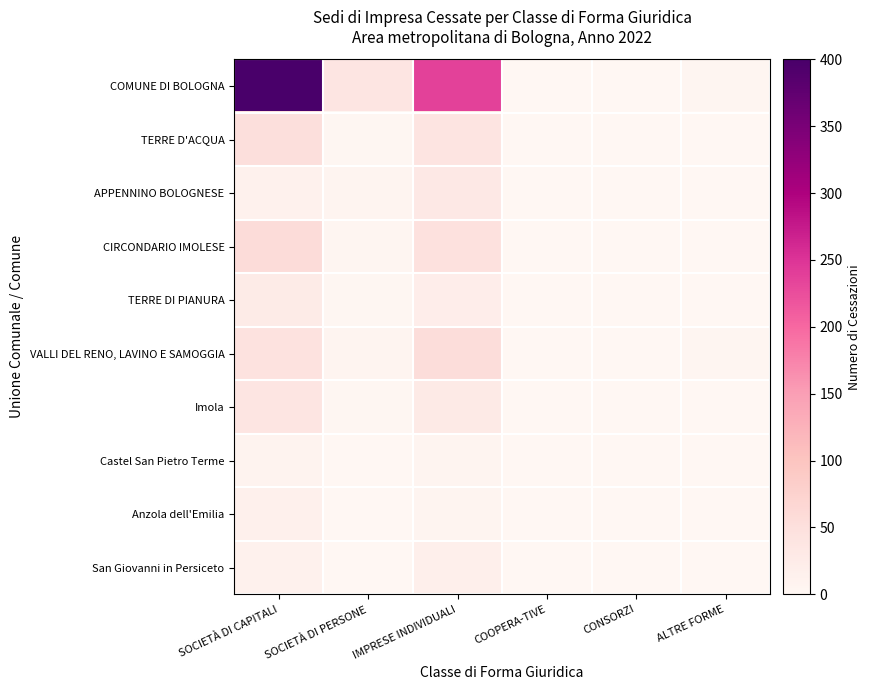

How many distinct data groups are displayed?

10